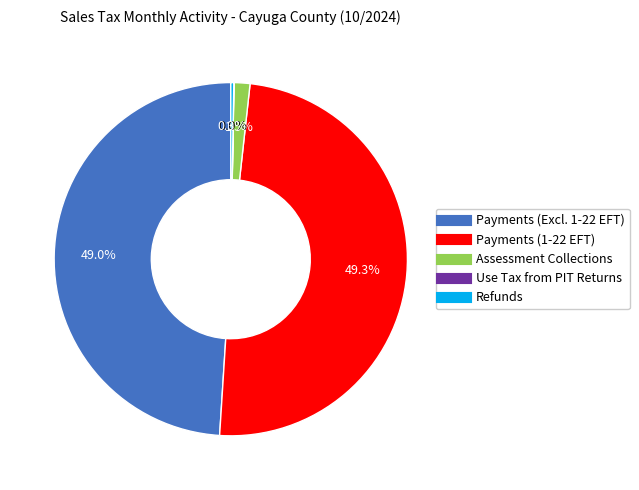

Does any single category account for the majority?

No